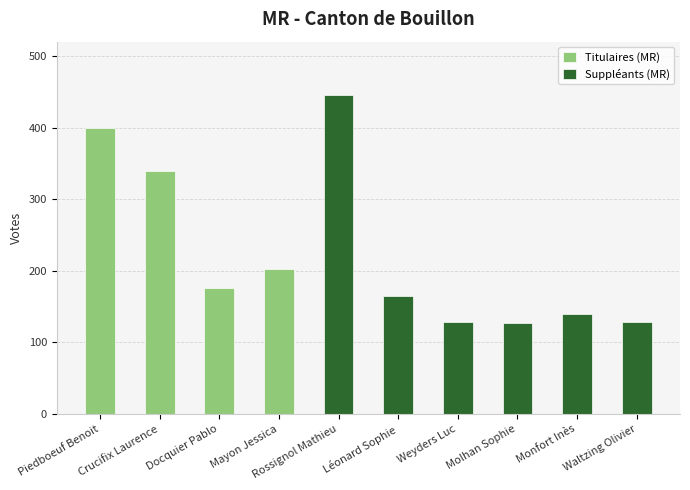

Reading left to right, transcribe all the data shown in this chart.

Titulaires (MR): 400	339	176	202	0	0	0	0	0	0
Suppléants (MR): 0	0	0	0	445	165	128	127	140	129